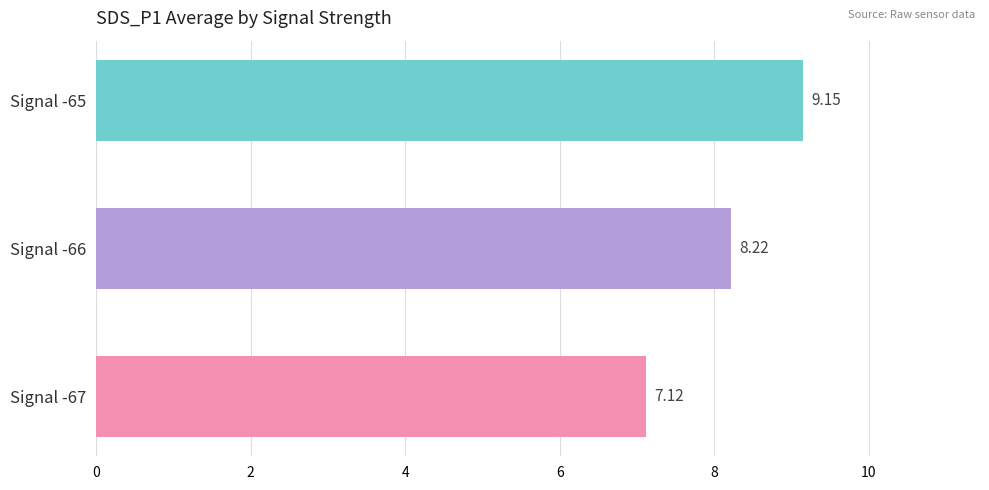

List the labels in order of value, smallest first.

Signal -67, Signal -66, Signal -65